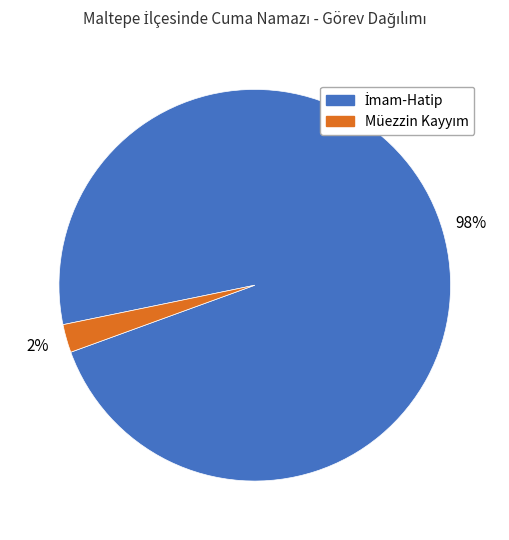

To the nearest percent, what is the average slice percentage?

50%